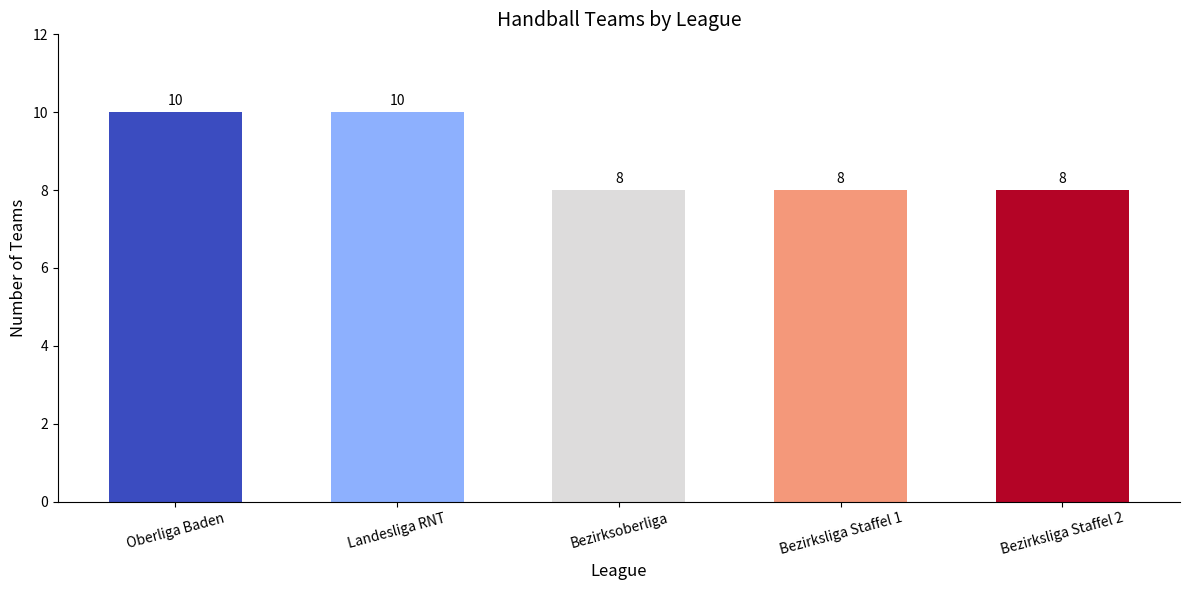

Count the number of categories in the chart.

5